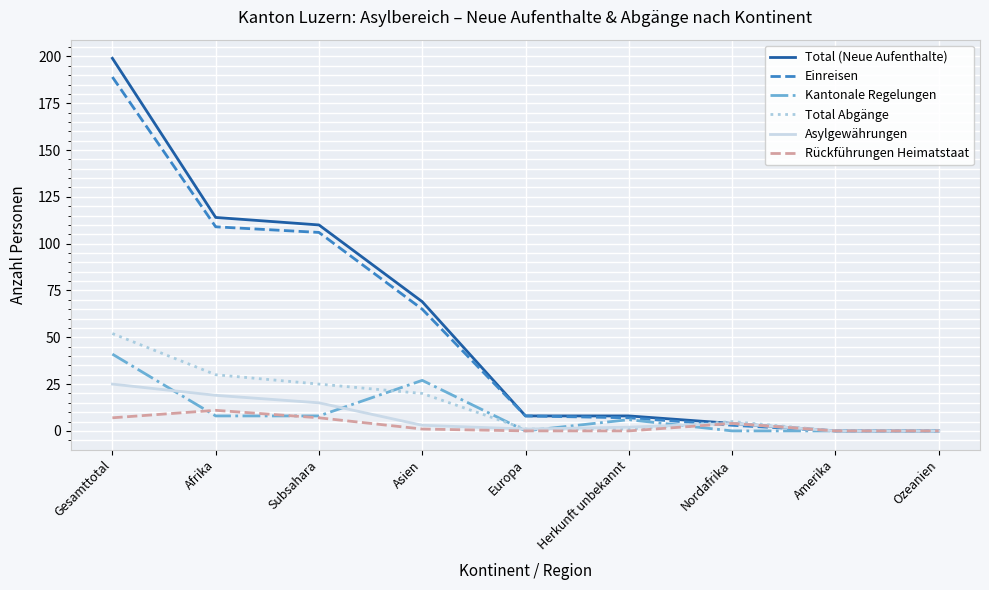

Reading left to right, extract all data points from this chart.

Total (Neue Aufenthalte): Gesamttotal=199	Afrika=114	Subsahara=110	Asien=69	Europa=8	Herkunft unbekannt=8	Nordafrika=4	Amerika=0	Ozeanien=0
Einreisen: Gesamttotal=189	Afrika=109	Subsahara=106	Asien=65	Europa=8	Herkunft unbekannt=7	Nordafrika=3	Amerika=0	Ozeanien=0
Kantonale Regelungen: Gesamttotal=41	Afrika=8	Subsahara=8	Asien=27	Europa=0	Herkunft unbekannt=6	Nordafrika=0	Amerika=0	Ozeanien=0
Total Abgänge: Gesamttotal=52	Afrika=30	Subsahara=25	Asien=20	Europa=1	Herkunft unbekannt=1	Nordafrika=5	Amerika=0	Ozeanien=0
Asylgewährungen: Gesamttotal=25	Afrika=19	Subsahara=15	Asien=3	Europa=1	Herkunft unbekannt=2	Nordafrika=4	Amerika=0	Ozeanien=0
Rückführungen Heimatstaat: Gesamttotal=7	Afrika=11	Subsahara=7	Asien=1	Europa=0	Herkunft unbekannt=0	Nordafrika=4	Amerika=0	Ozeanien=0